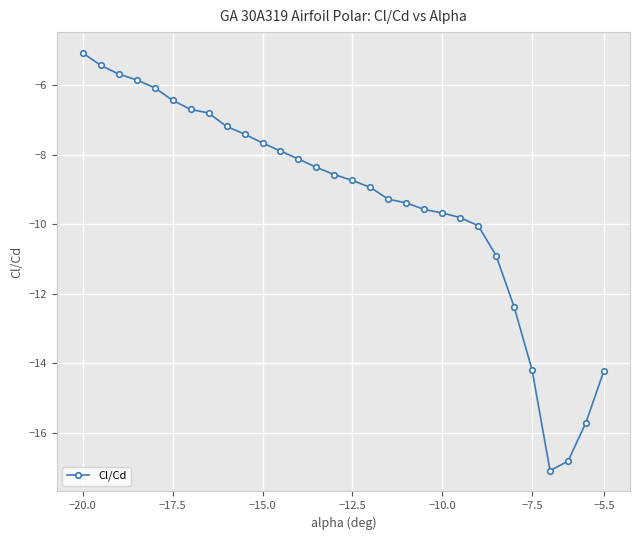

What is the value of the 15th point from the left?

-8.6